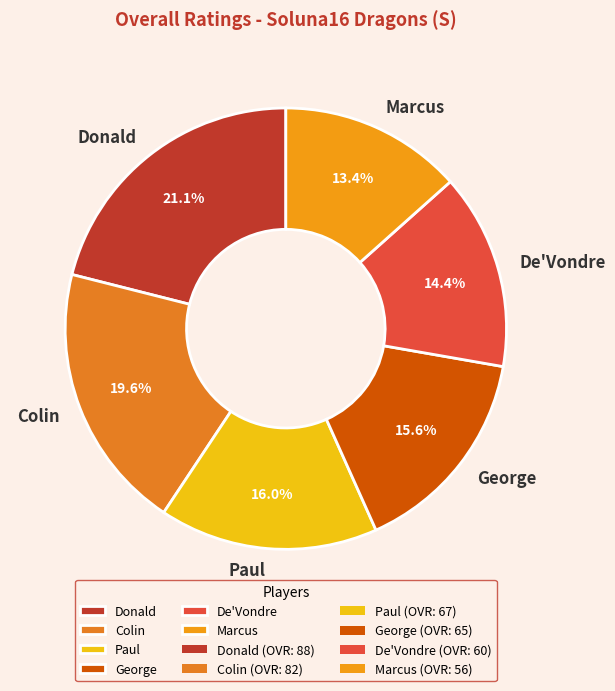

Which slice is the largest?

Donald